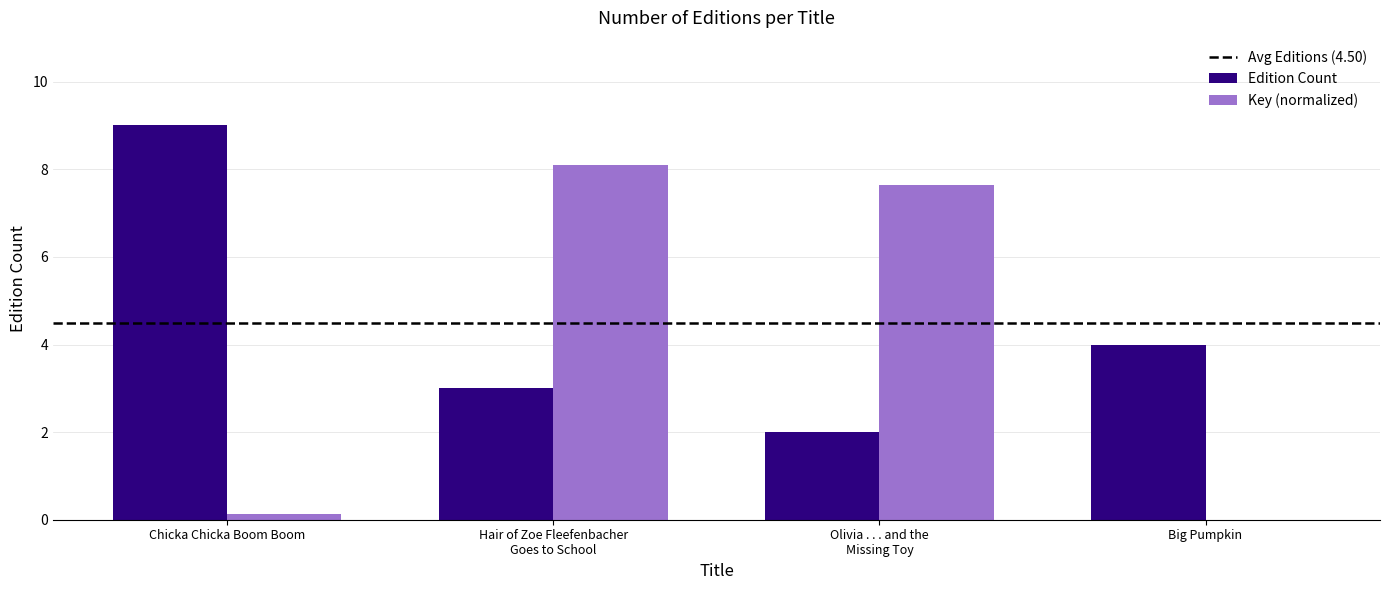

How many categories are shown in the chart?

4